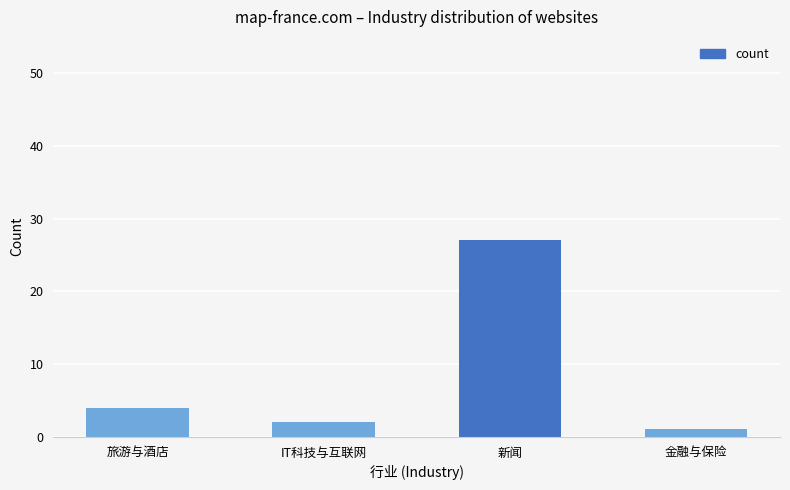

How many categories are shown in the chart?

4